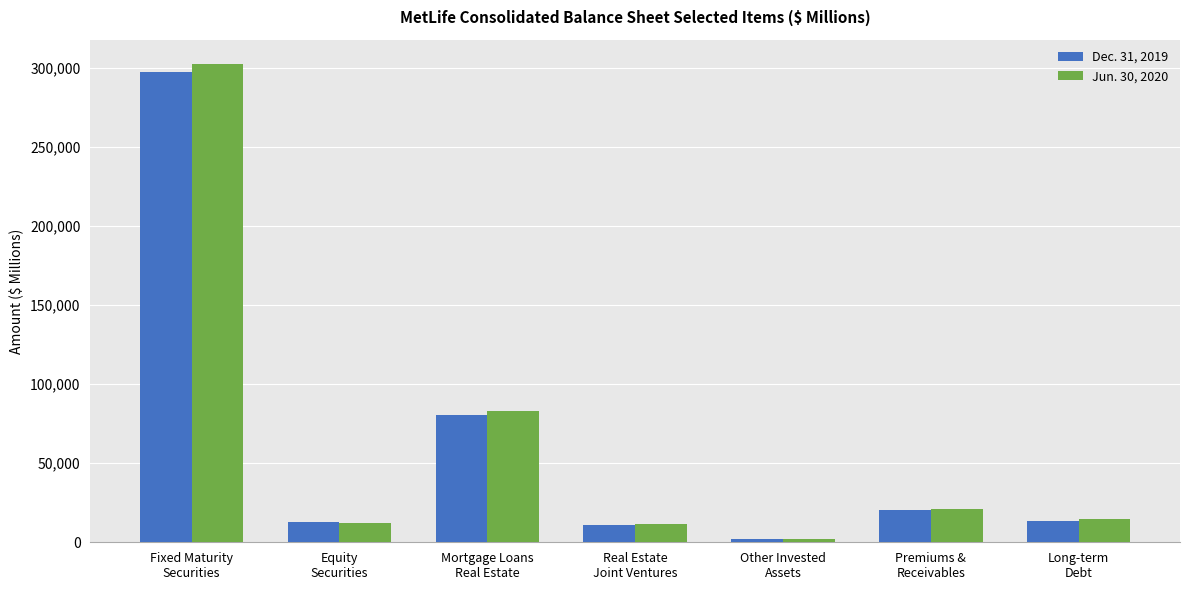

Rank the series by their maximum value, from highest to lowest.

Jun. 30, 2020, Dec. 31, 2019